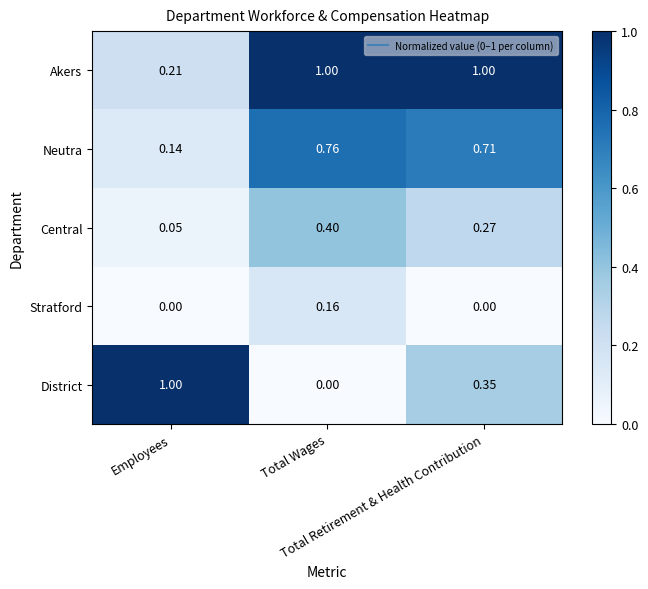

Which series has the largest total across all categories?

Akers